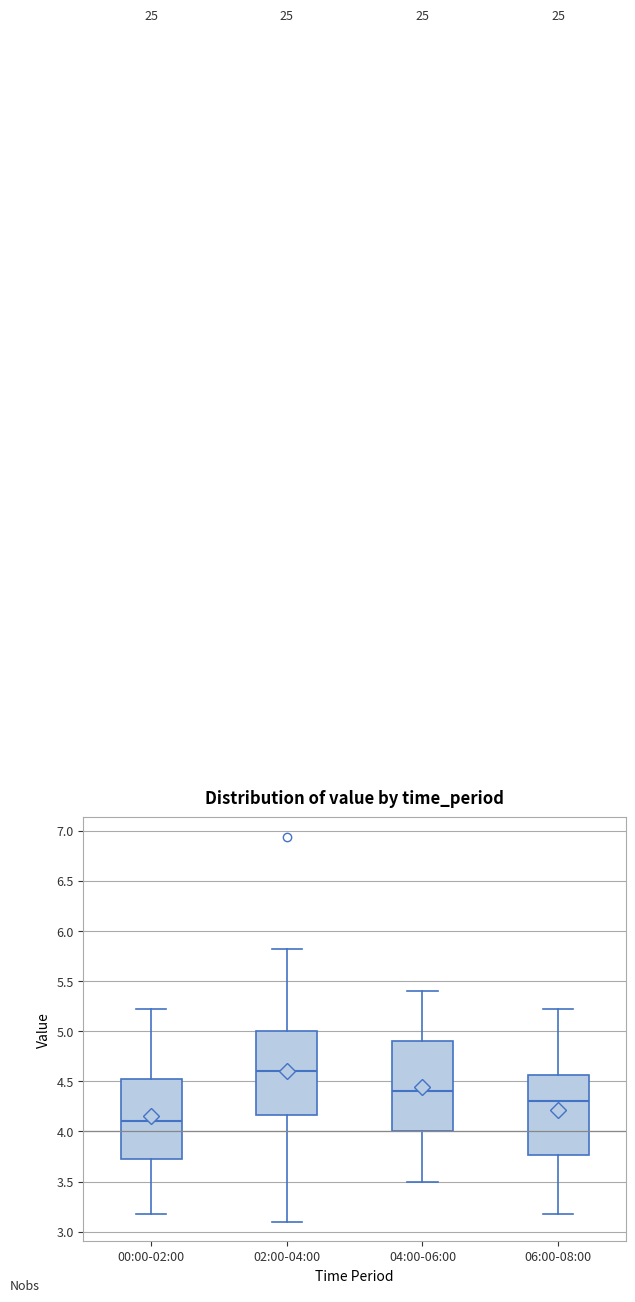

Reading left to right, read every box against the y-axis: the position of its median line, the range the box covers, and the ends of its whiskers. The values are not printed on the chart, so give them approximately, as read against the axis.

00:00-02:00: median 4.10, box 3.70 to 4.50, whiskers 3.20 to 5.20
02:00-04:00: median 4.60, box 4.15 to 5.00, whiskers 3.10 to 5.80
04:00-06:00: median 4.40, box 4.00 to 4.90, whiskers 3.50 to 5.40
06:00-08:00: median 4.30, box 3.75 to 4.55, whiskers 3.20 to 5.20